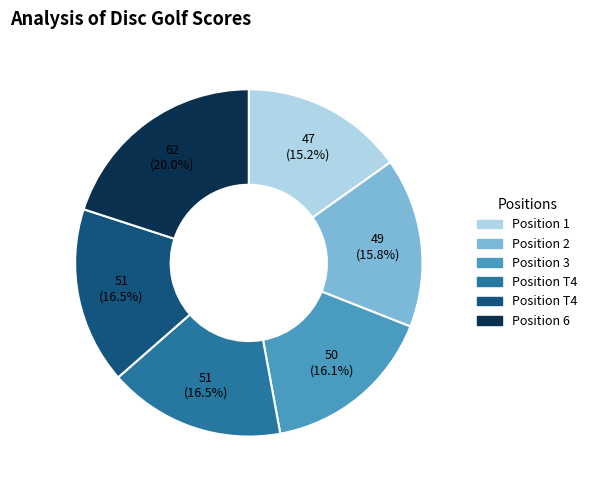

Is there a majority slice in this chart?

No